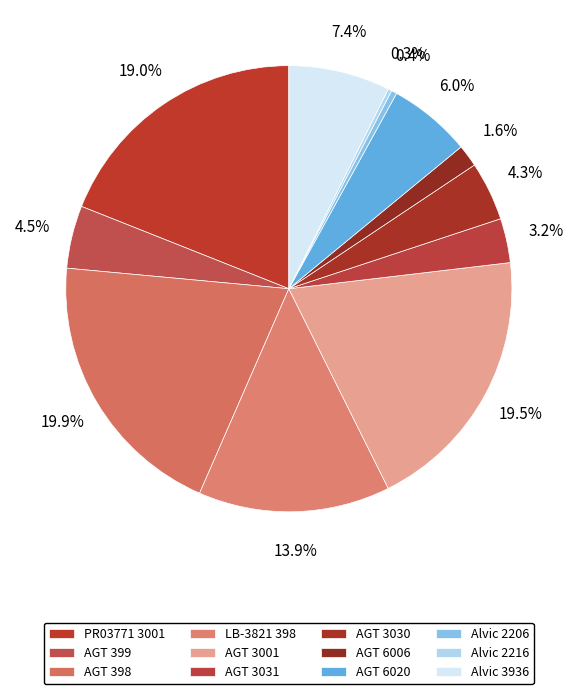

True or false: AGT 6006 accounts for 2% of the total.

True